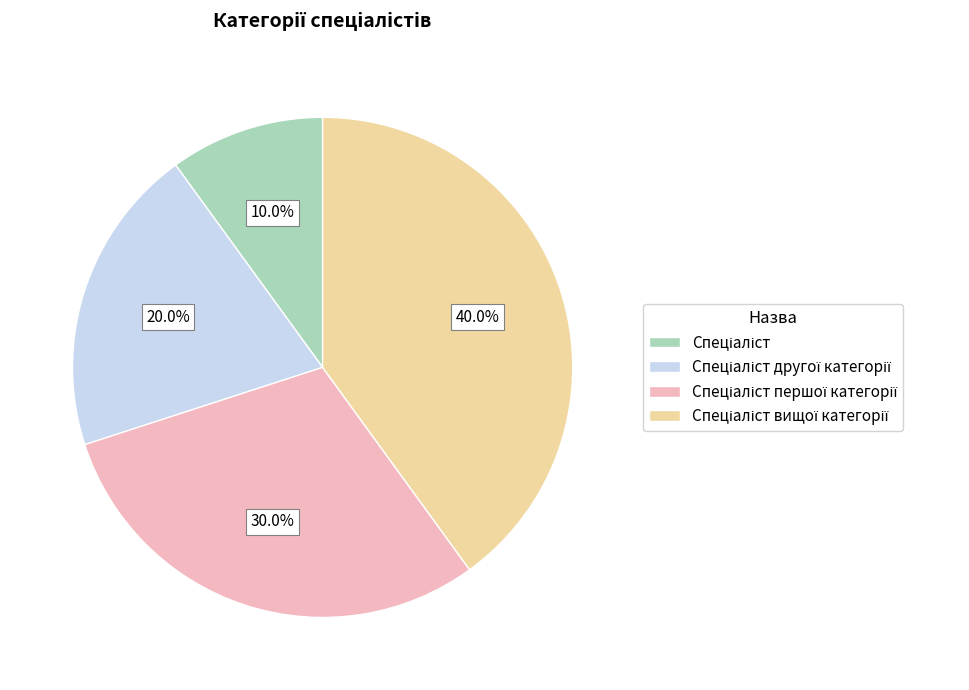

How many slices are in this pie chart?

4